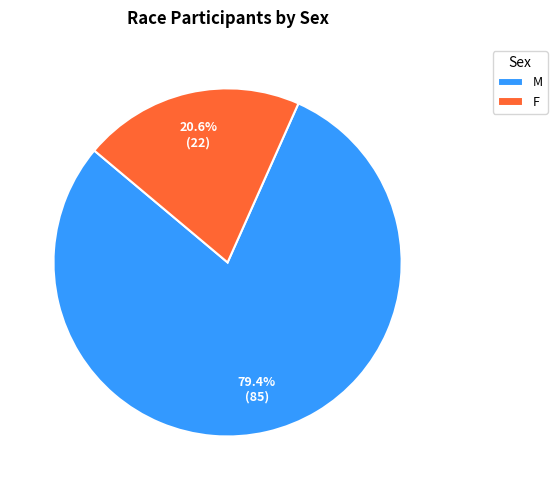

What is the largest slice in the pie chart?

M